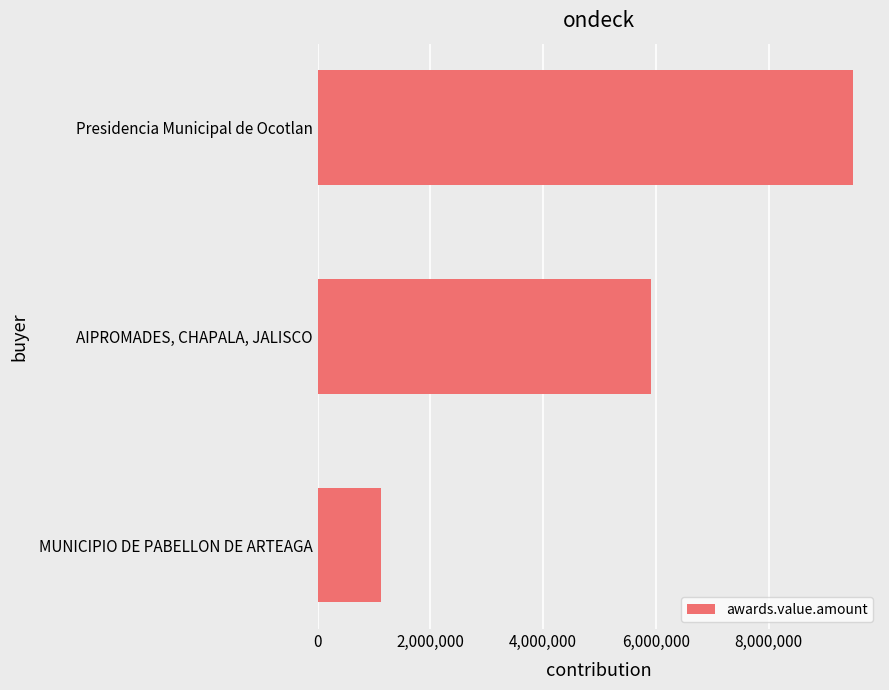

What is the sum of the values at Presidencia Municipal de Ocotlan and AIPROMADES, CHAPALA, JALISCO?

15409235